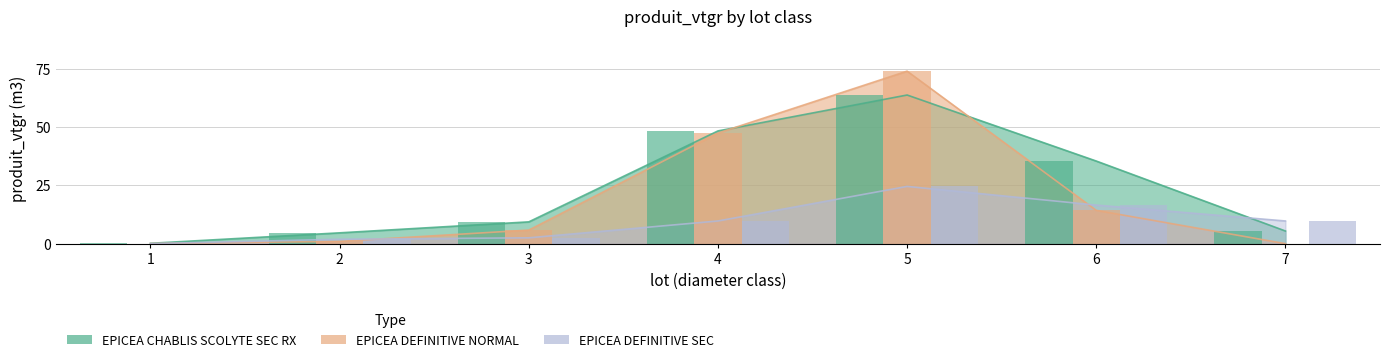

Is it true that EPICEA CHABLIS SCOLYTE SEC RX equals 7.5 at 2?

False